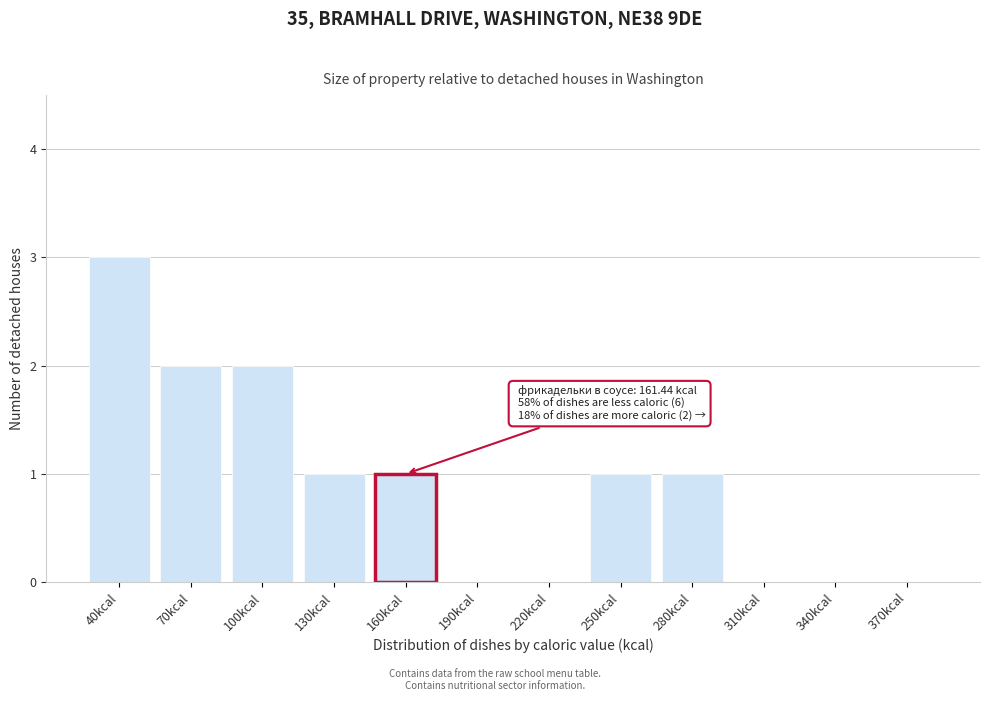

Reading right to left, transcribe all the data shown in this chart.

370kcal=0	340kcal=0	310kcal=0	280kcal=1	250kcal=1	220kcal=0	190kcal=0	160kcal=1	130kcal=1	100kcal=2	70kcal=2	40kcal=3